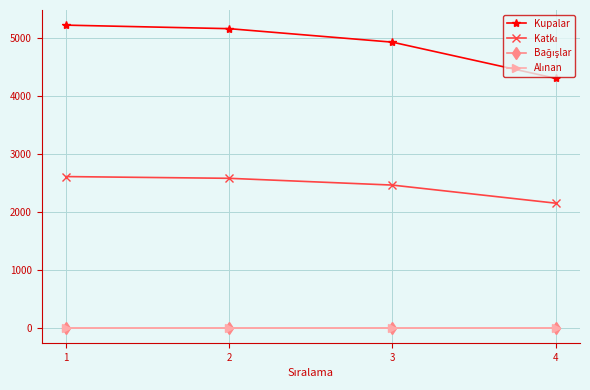

True or false: Kupalar has a value of 9026 at 1.

False